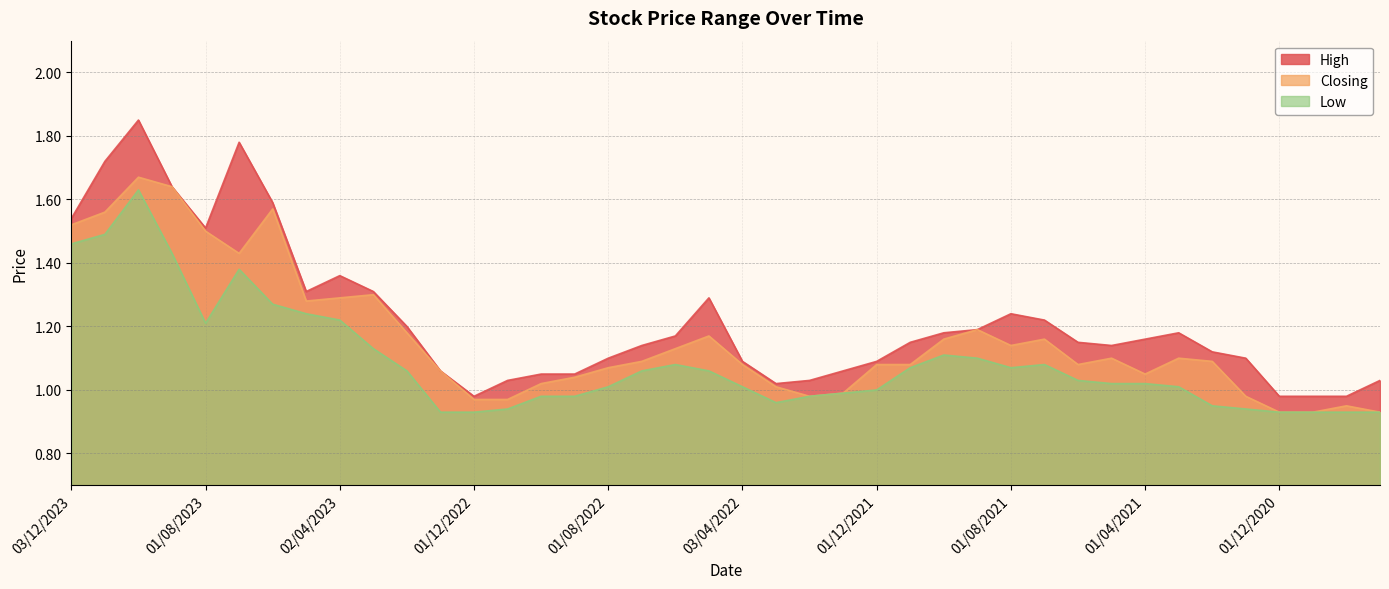

Between 01/08/2023 and 01/09/2020, which series saw the biggest shift?

Closing